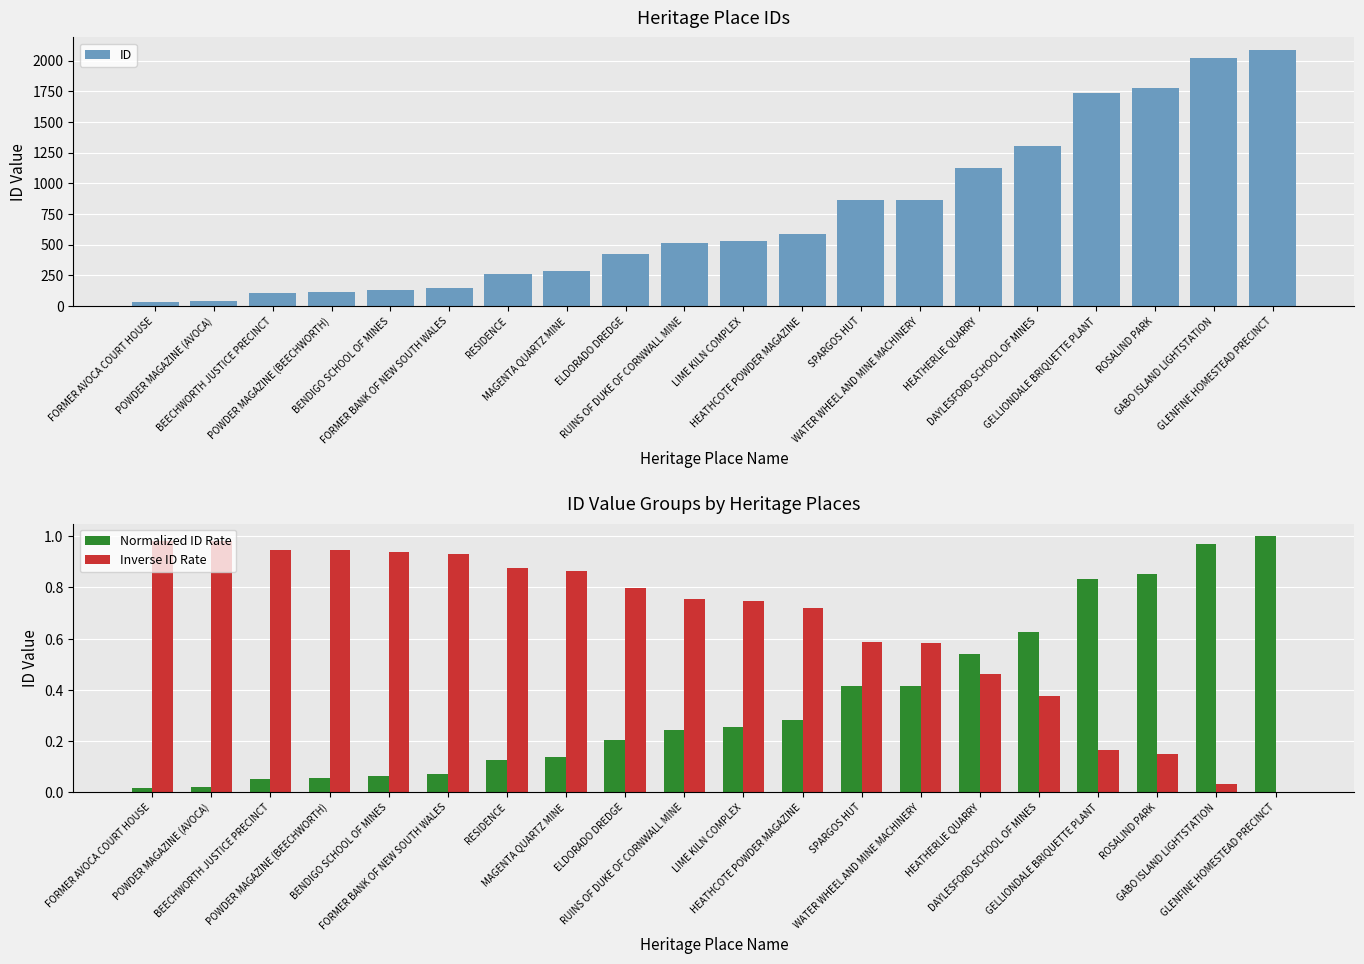

Are the bars horizontal?

No